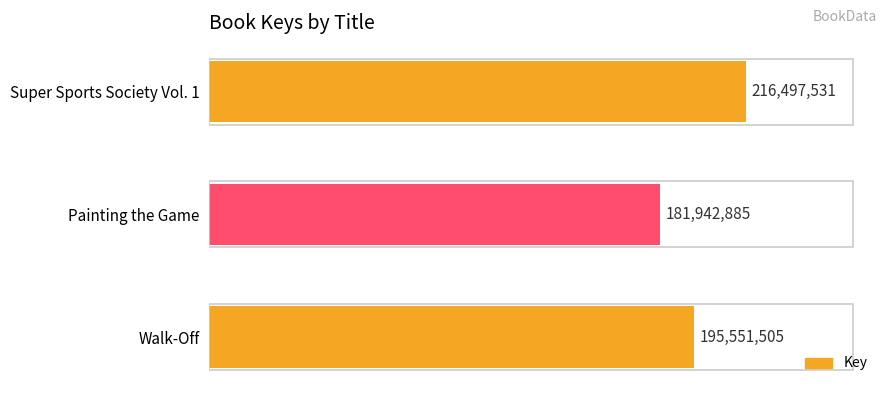

List the labels in order of value, largest first.

Super Sports Society Vol. 1, Walk-Off, Painting the Game